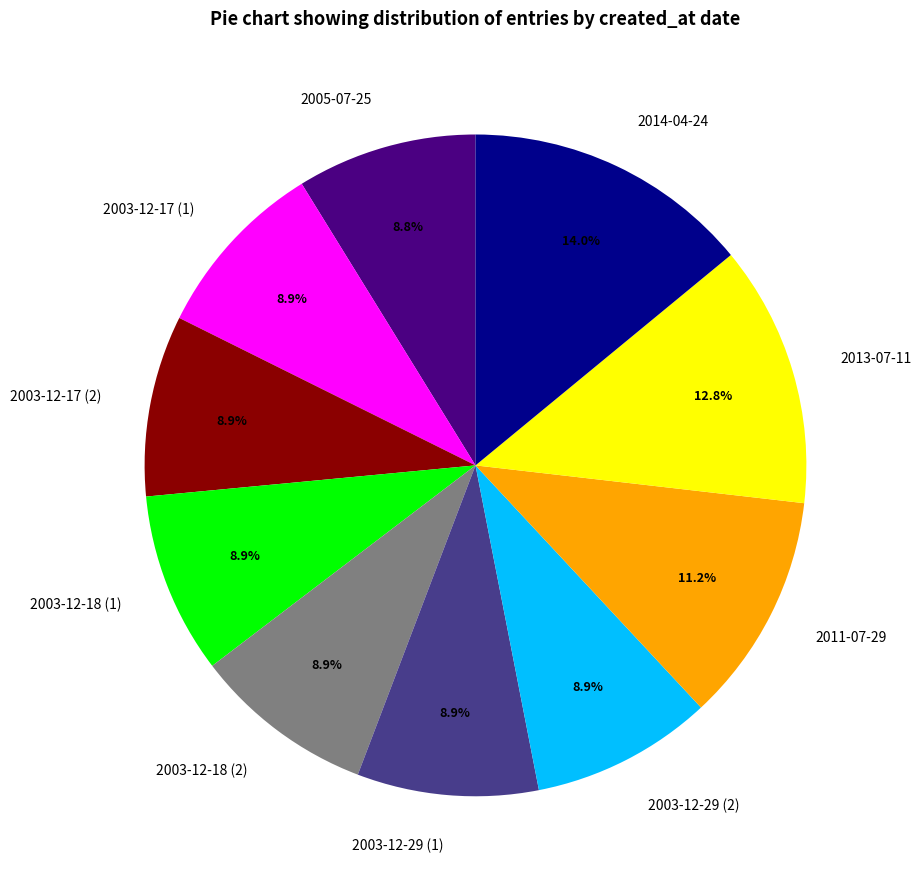

What percentage is the 2003-12-18 (2) slice, to the nearest percent?

9%